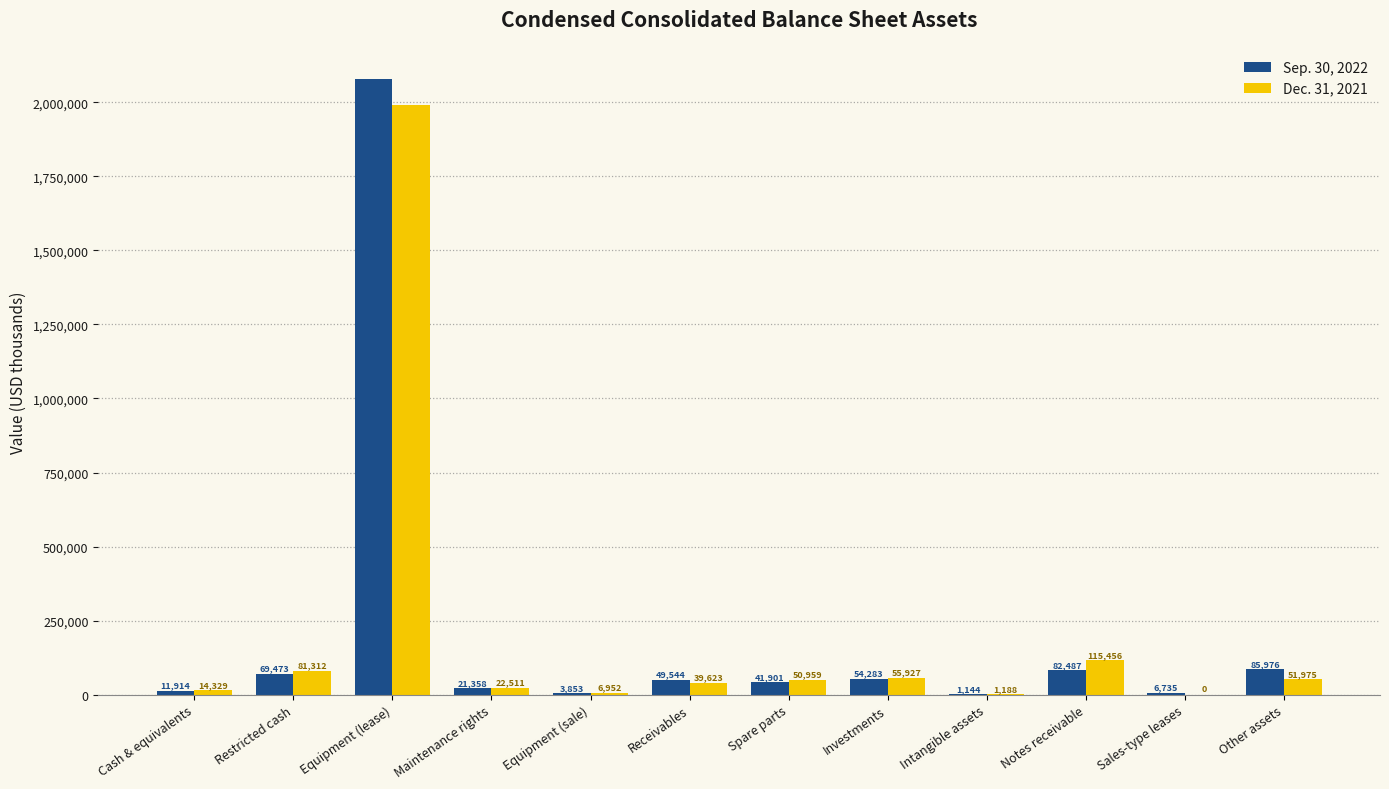

Reading left to right, extract all data points from this chart.

Sep. 30, 2022: Cash & equivalents=11914	Restricted cash=69473	Equipment (lease)=2078775	Maintenance rights=21358	Equipment (sale)=3853	Receivables=49544	Spare parts=41901	Investments=54283	Intangible assets=1144	Notes receivable=82487	Sales-type leases=6735	Other assets=85976
Dec. 31, 2021: Cash & equivalents=14329	Restricted cash=81312	Equipment (lease)=1991368	Maintenance rights=22511	Equipment (sale)=6952	Receivables=39623	Spare parts=50959	Investments=55927	Intangible assets=1188	Notes receivable=115456	Sales-type leases=0	Other assets=51975